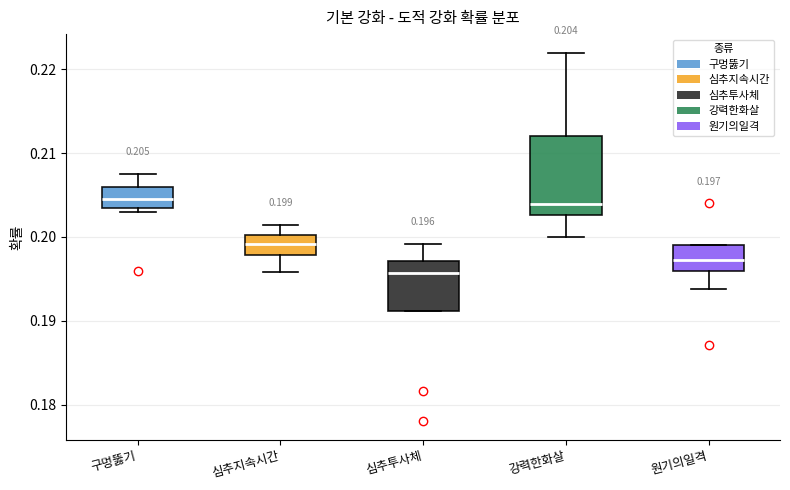

Which box is the tallest, from its lower edge to its upper edge?

강력한화살